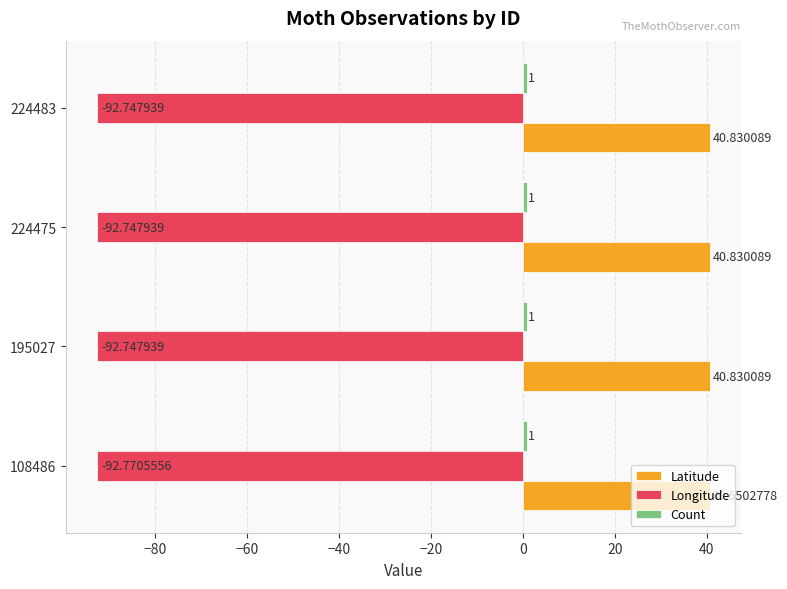

Which series has the widest spread of values?

Latitude